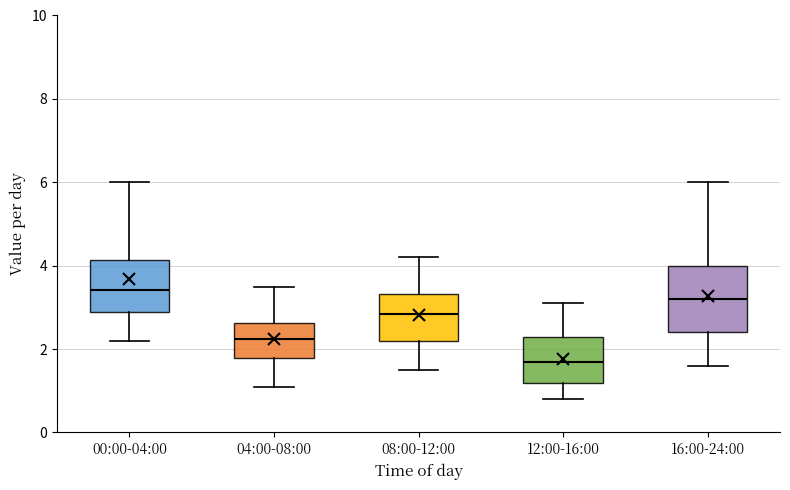

Reading left to right, read every box against the y-axis: the position of its median line, the range the box covers, and the ends of its whiskers. The values are not printed on the chart, so give them approximately, as read against the axis.

00:00-04:00: median 3.4, box 2.8 to 4.2, whiskers 2.2 to 6.0
04:00-08:00: median 2.2, box 1.8 to 2.6, whiskers 1.2 to 3.6
08:00-12:00: median 2.8, box 2.2 to 3.4, whiskers 1.6 to 4.2
12:00-16:00: median 1.8, box 1.2 to 2.4, whiskers 0.8 to 3.2
16:00-24:00: median 3.2, box 2.4 to 4.0, whiskers 1.6 to 6.0